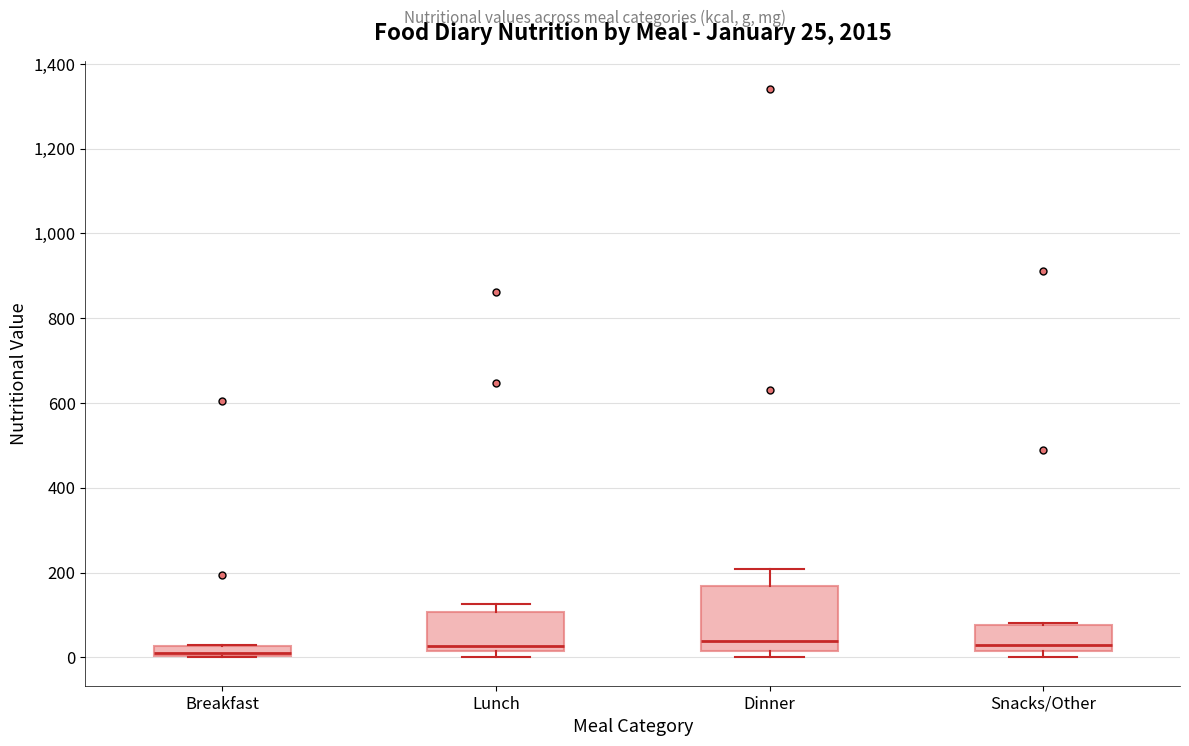

Comparing the boxes themselves (not the whiskers), which one is the tallest?

Dinner